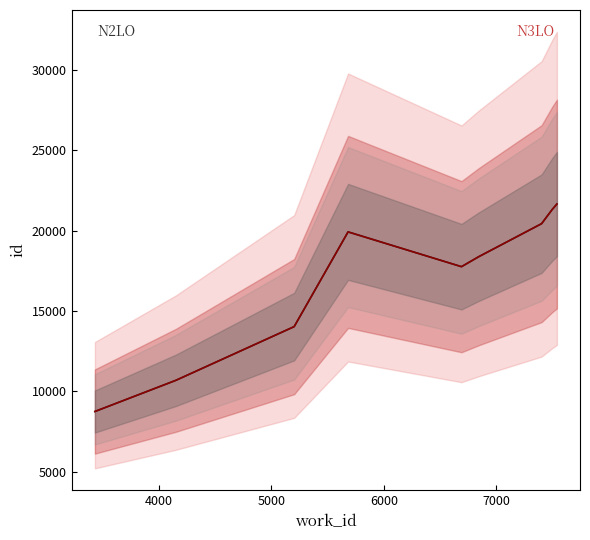

How many data points in N2LO are less than 18372?

4